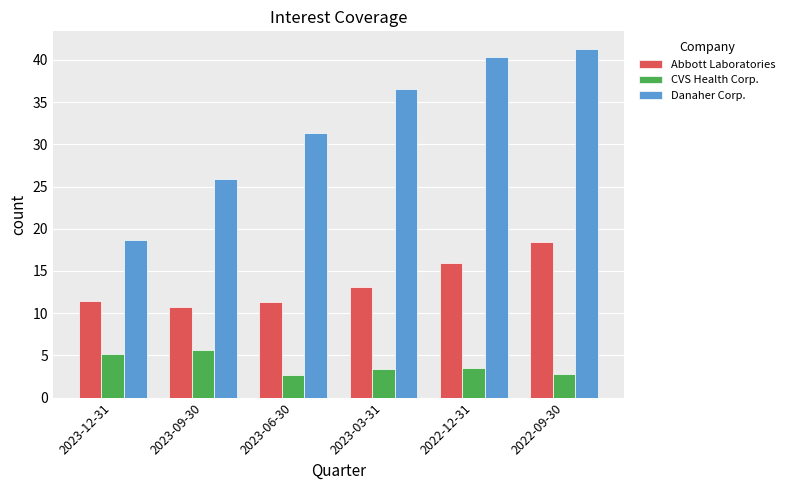

List the series in order of their peak value, lowest first.

CVS Health Corp., Abbott Laboratories, Danaher Corp.